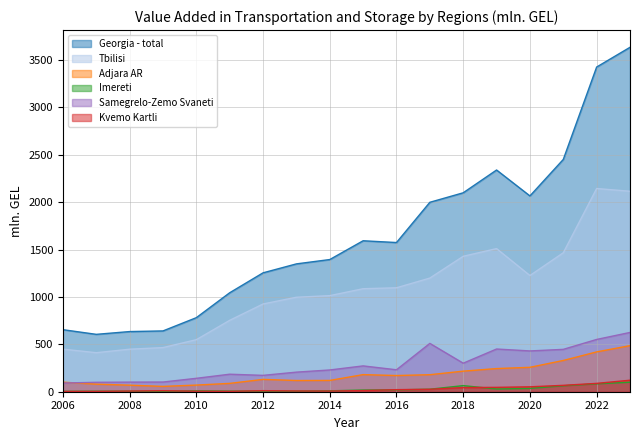

In Imereti, how many points are higher than both neighbors (excluding endpoints)?

4